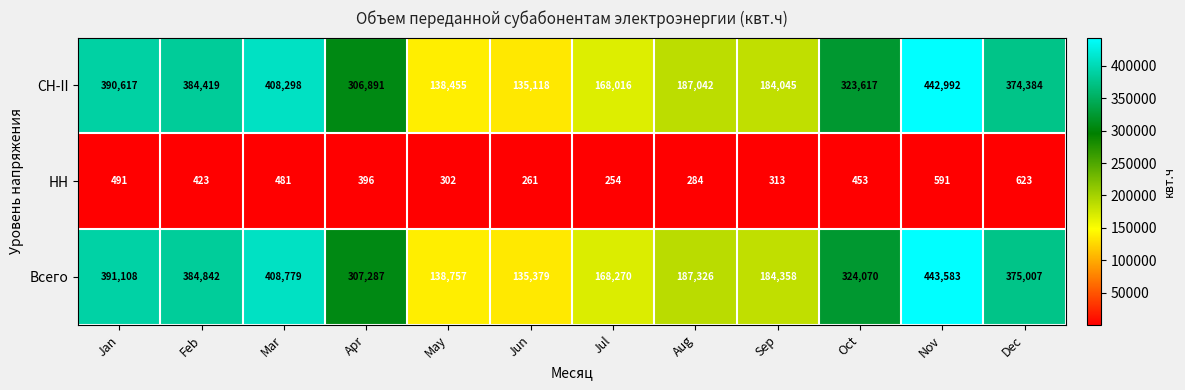

What is the difference between the highest and lowest values at Nov?

442992